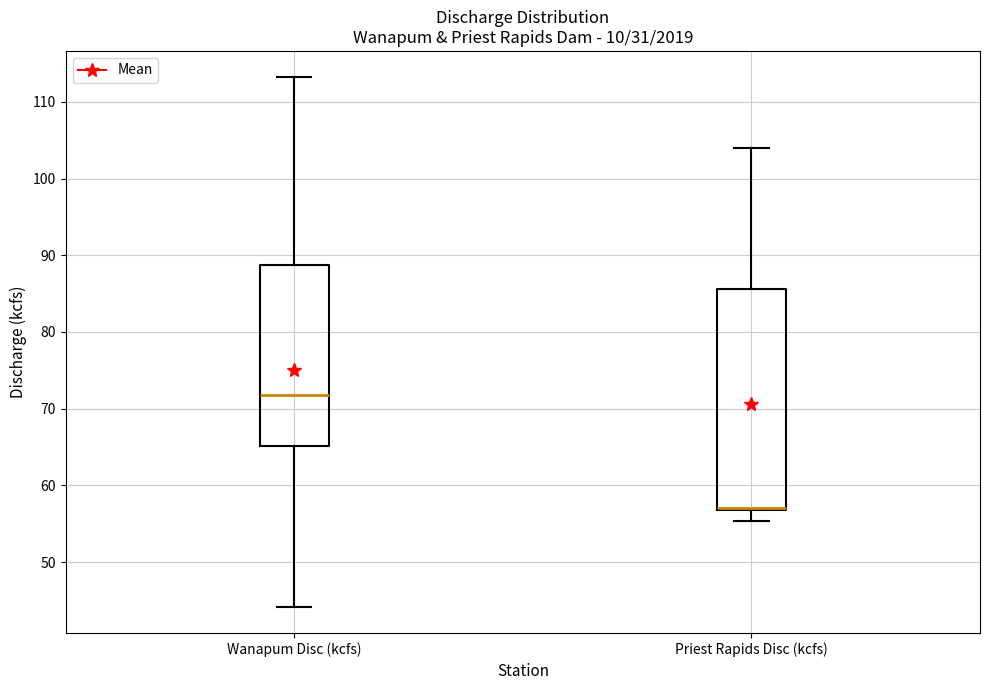

Reading left to right, read every box against the y-axis: the position of its median line, the range the box covers, and the ends of its whiskers. The values are not printed on the chart, so give them approximately, as read against the axis.

Wanapum Disc (kcfs): median 72, box 65 to 89, whiskers 44 to 113
Priest Rapids Disc (kcfs): median 57 (drawn on the box's lower edge), box 57 to 86, whiskers 55 to 104